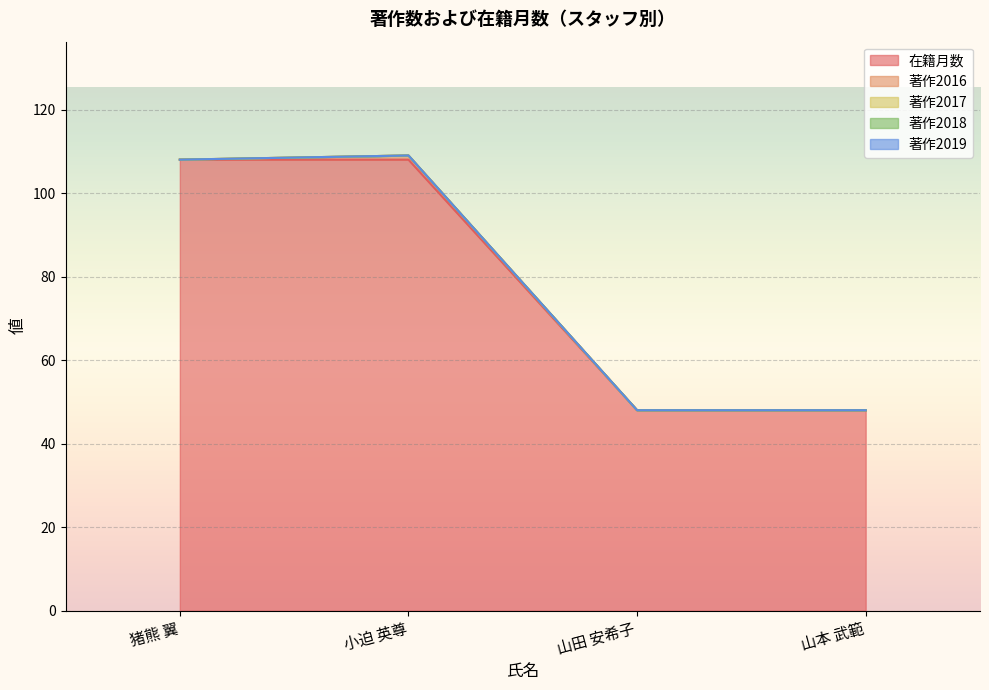

True or false: 著作2019 and 著作2017 cross at least once.

False